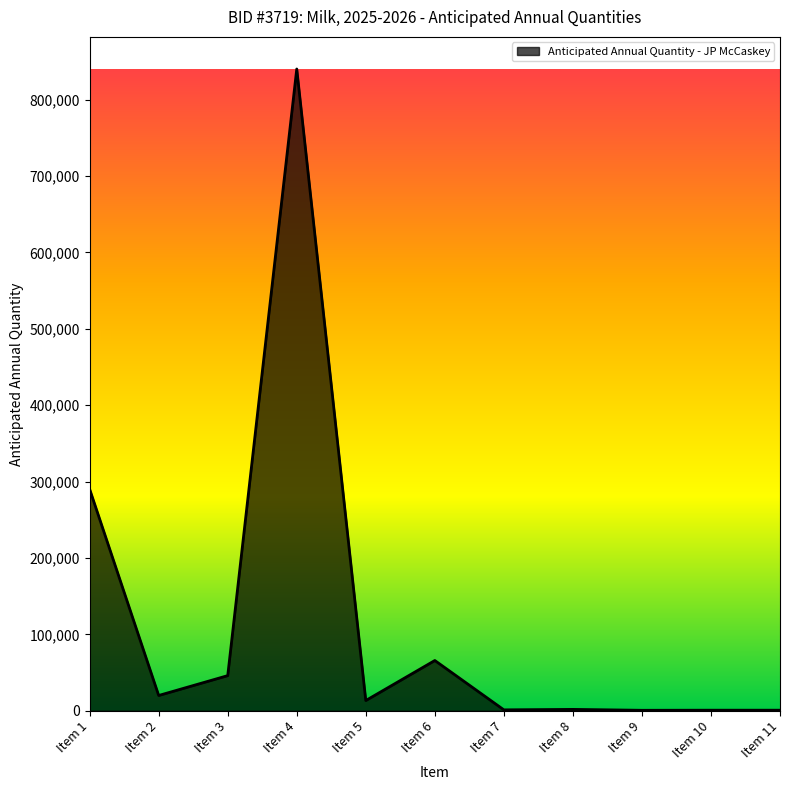

Approximately how many times larger is the value at Item 6 compared to Item 3?

1.4